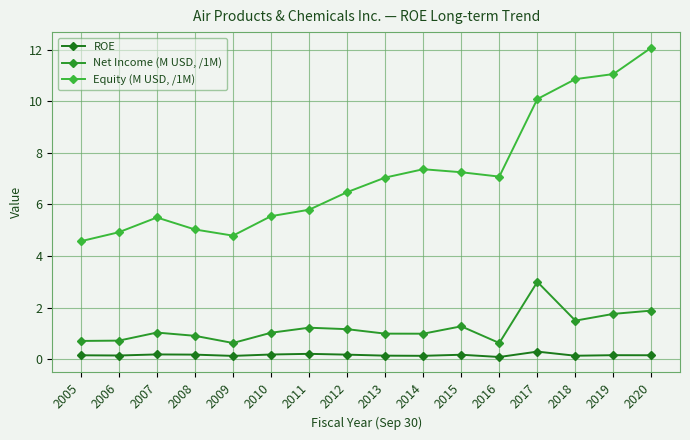

How many series are shown in this chart?

3